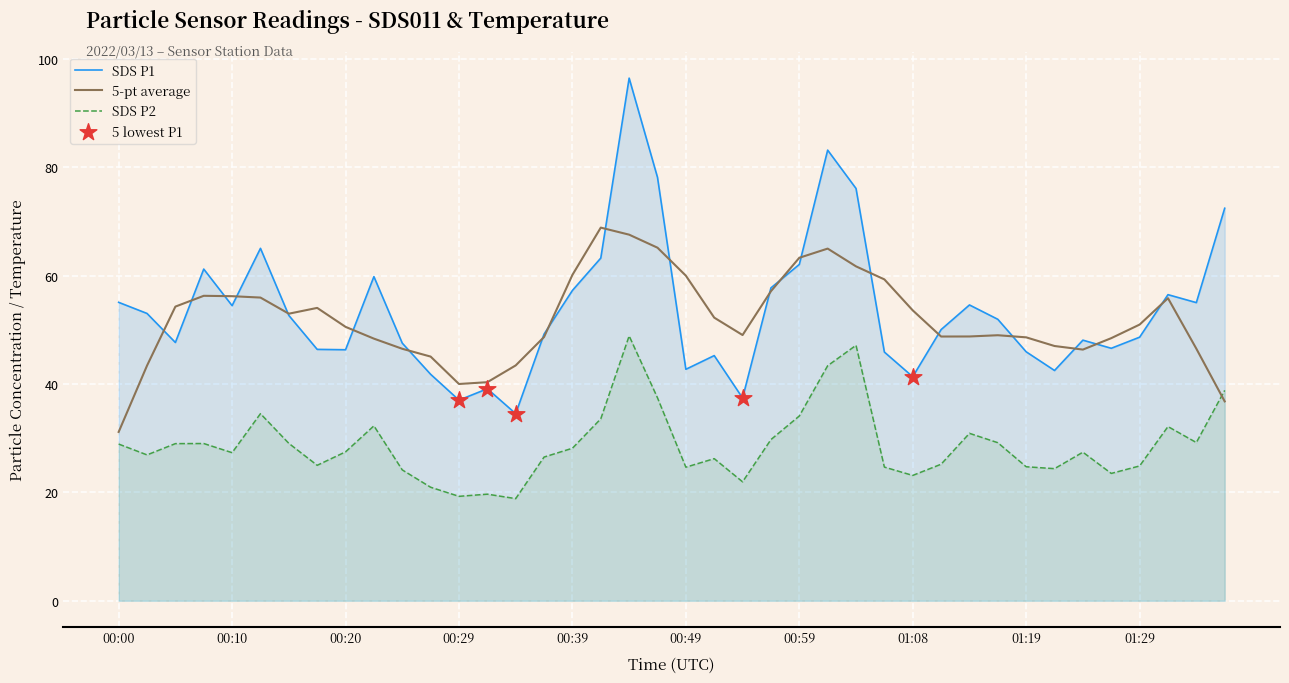

What are all the series names shown in the legend?

SDS_P1, SDS_P2